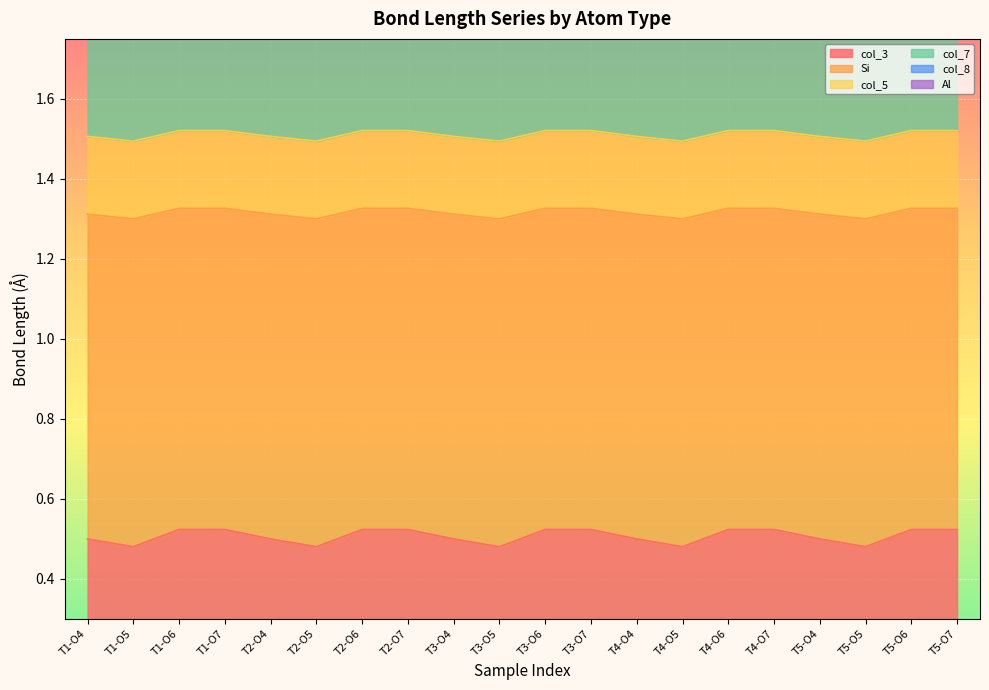

Which series changed the most between T2-O5 and T4-O4?

col_3